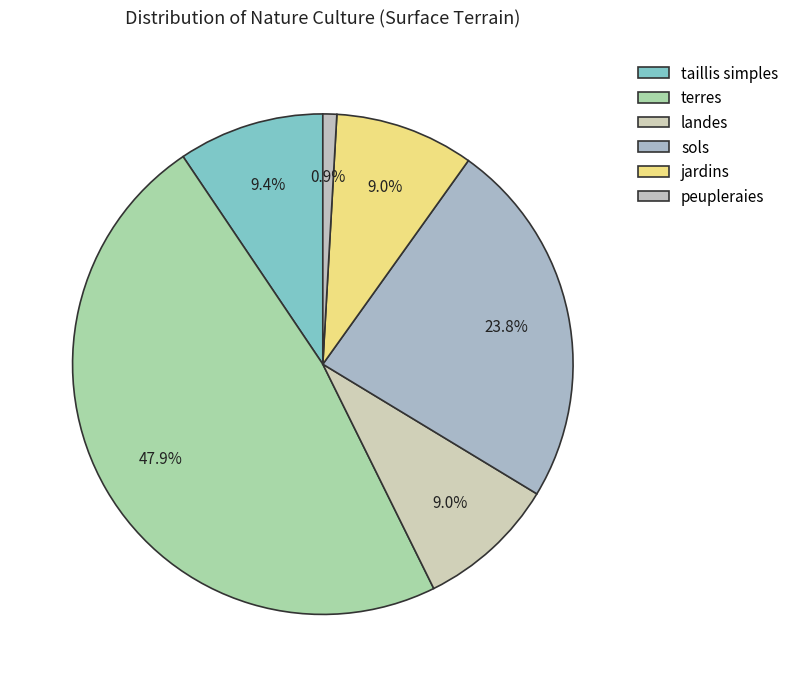

What percentage do jardins and landes together represent?

18.0%